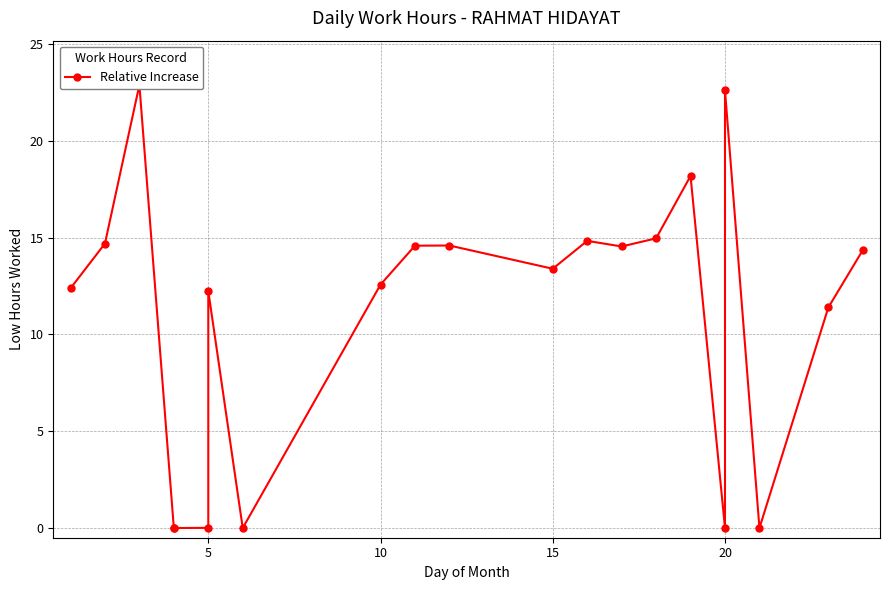

What is the sum of the values at 20 and 15?

14.3